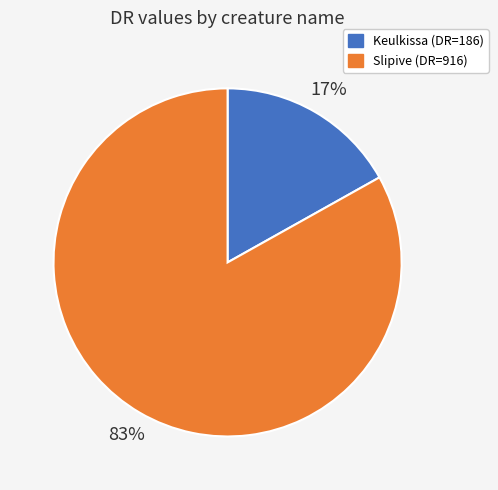

Rank the categories by value from lowest to highest.

Keulkissa, Slipive